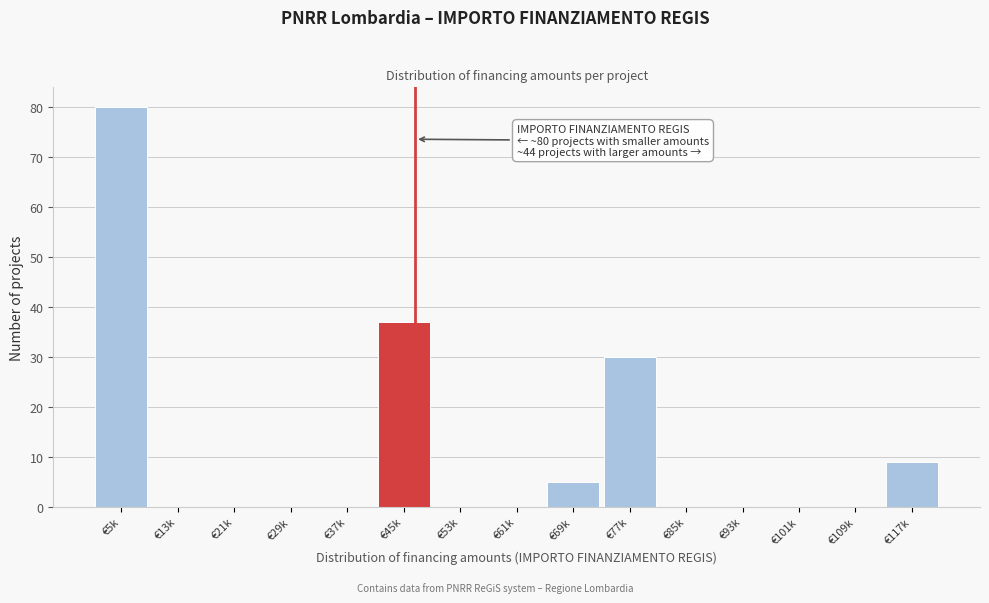

Reading right to left, list all the values displayed in this chart.

€117k=9	€109k=0	€101k=0	€93k=0	€85k=0	€77k=30	€69k=5	€61k=0	€53k=0	€45k=37	€37k=0	€29k=0	€21k=0	€13k=0	€5k=80